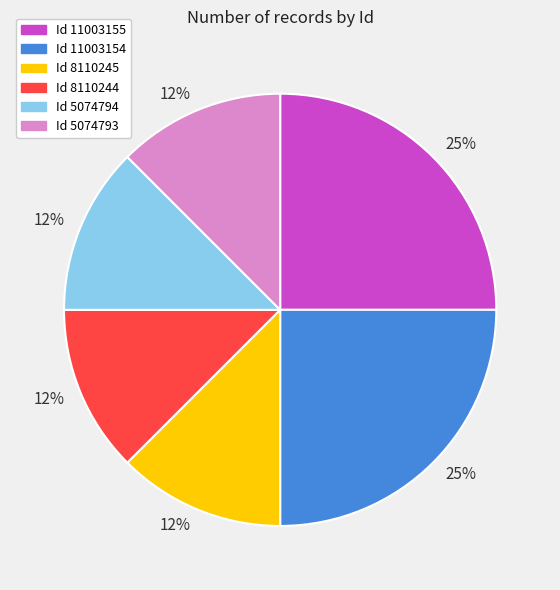

Count the number of slices in the pie.

6